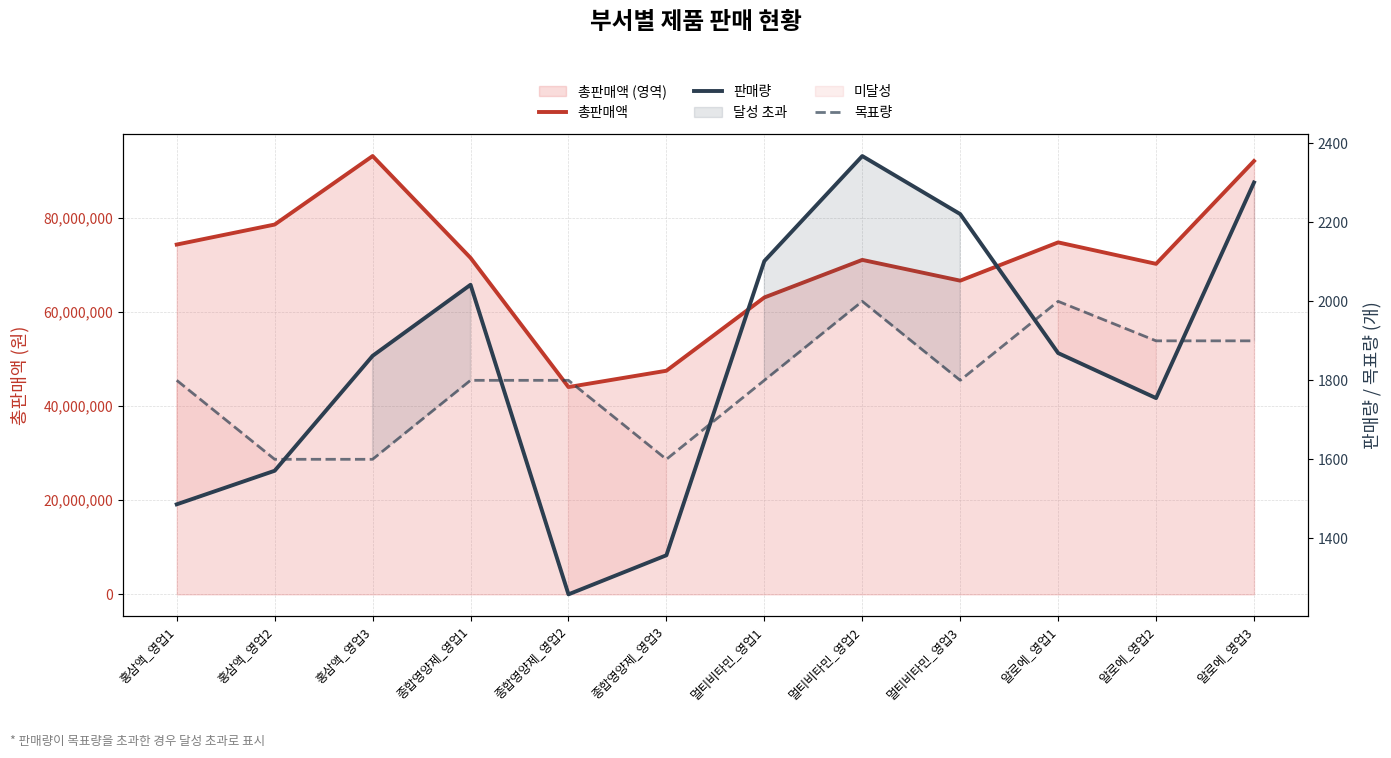

Reading right to left, list all the values displayed in this chart.

총판매액: 92040000	70200000	74760000	66630000	71040000	63060000	47495000	44030000	71470000	93100000	78550000	74300000
판매량: 2301	1755	1869	2221	2368	2102	1357	1258	2042	1862	1571	1486
목표량: 1900	1900	2000	1800	2000	1800	1600	1800	1800	1600	1600	1800